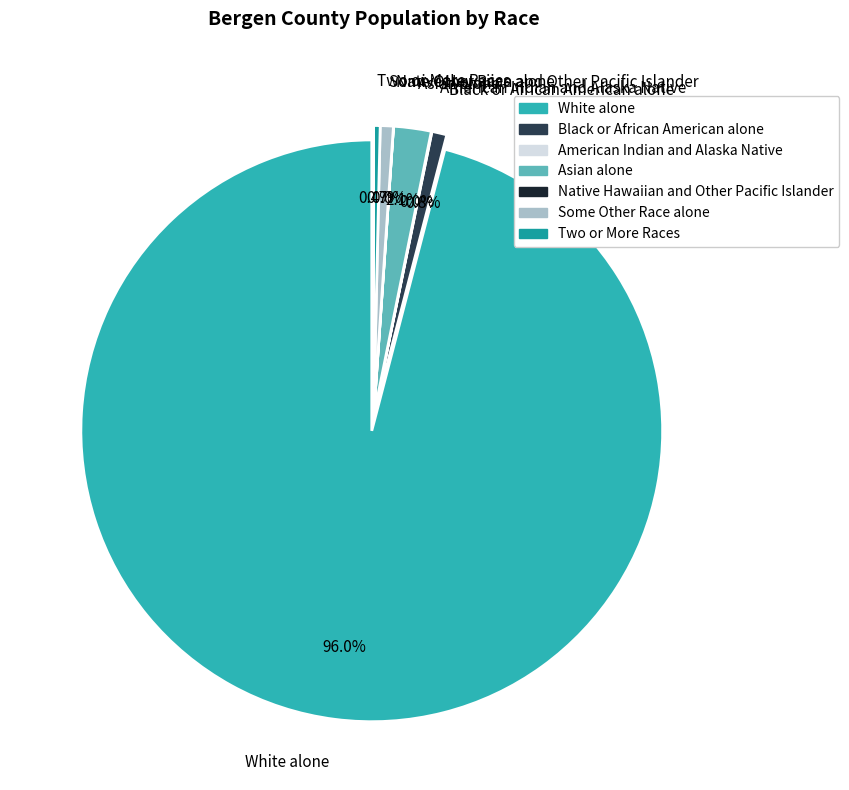

Which category has the biggest portion of the pie?

White alone